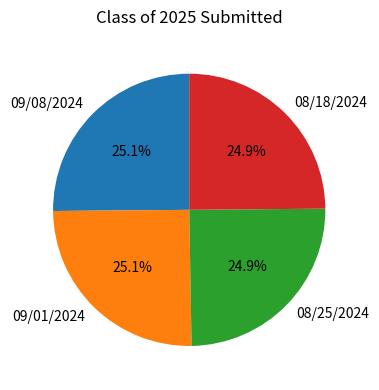

Does any single category account for the majority?

No